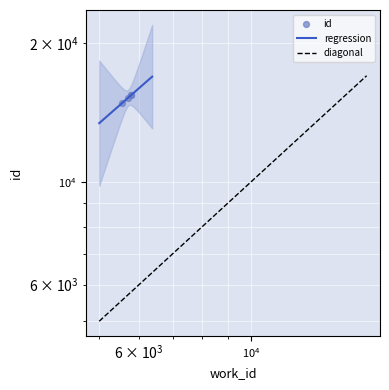

Approximately how many times larger is the value at 5790 compared to 5702?

1.0